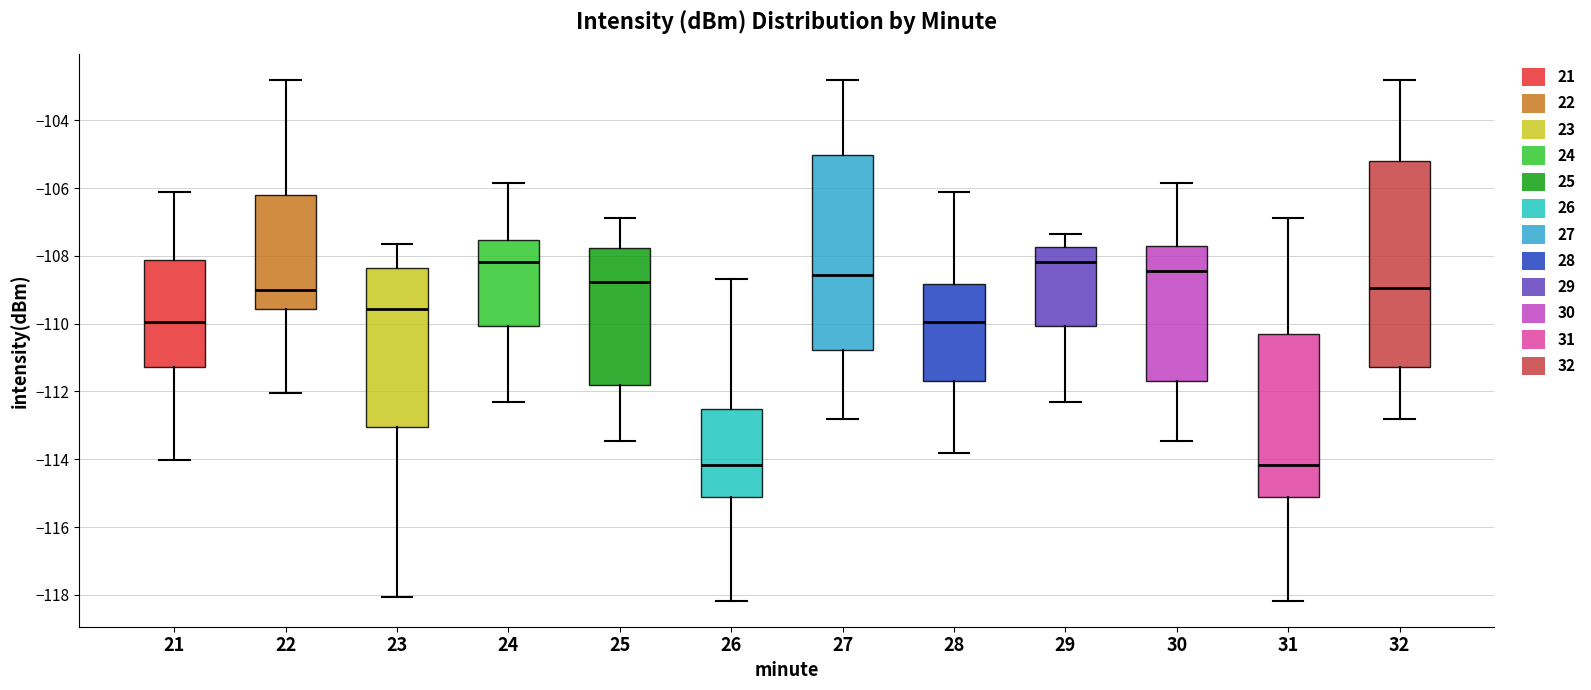

Reading left to right, read every box against the y-axis: the position of its median line, the range the box covers, and the ends of its whiskers. The values are not printed on the chart, so give them approximately, as read against the axis.

21: median -110.0, box -111.2 to -108.2, whiskers -114.0 to -106.2
22: median -109.0, box -109.6 to -106.2, whiskers -112.0 to -102.8
23: median -109.6, box -113.0 to -108.4, whiskers -118.0 to -107.6
24: median -108.2, box -110.0 to -107.6, whiskers -112.2 to -105.8
25: median -108.8, box -111.8 to -107.8, whiskers -113.4 to -106.8
26: median -114.2, box -115.2 to -112.6, whiskers -118.2 to -108.6
27: median -108.6, box -110.8 to -105.0, whiskers -112.8 to -102.8
28: median -110.0, box -111.8 to -108.8, whiskers -113.8 to -106.2
29: median -108.2, box -110.0 to -107.8, whiskers -112.2 to -107.4
30: median -108.4, box -111.6 to -107.8, whiskers -113.4 to -105.8
31: median -114.2, box -115.2 to -110.2, whiskers -118.2 to -106.8
32: median -109.0, box -111.2 to -105.2, whiskers -112.8 to -102.8